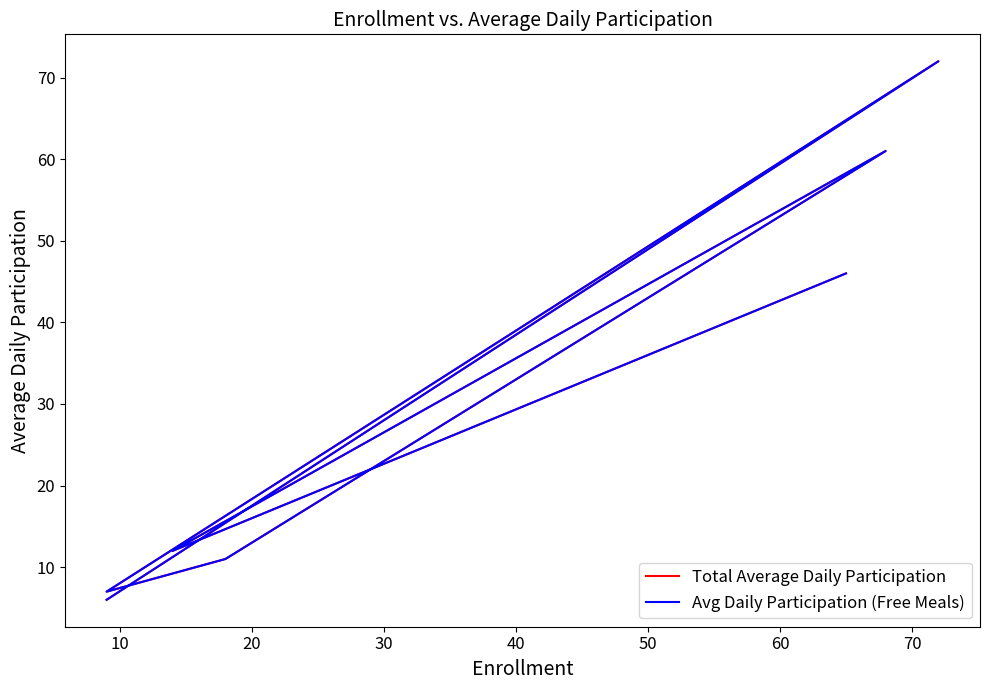

Which series changed the most between 40 and 50?

Total Average Daily Participation